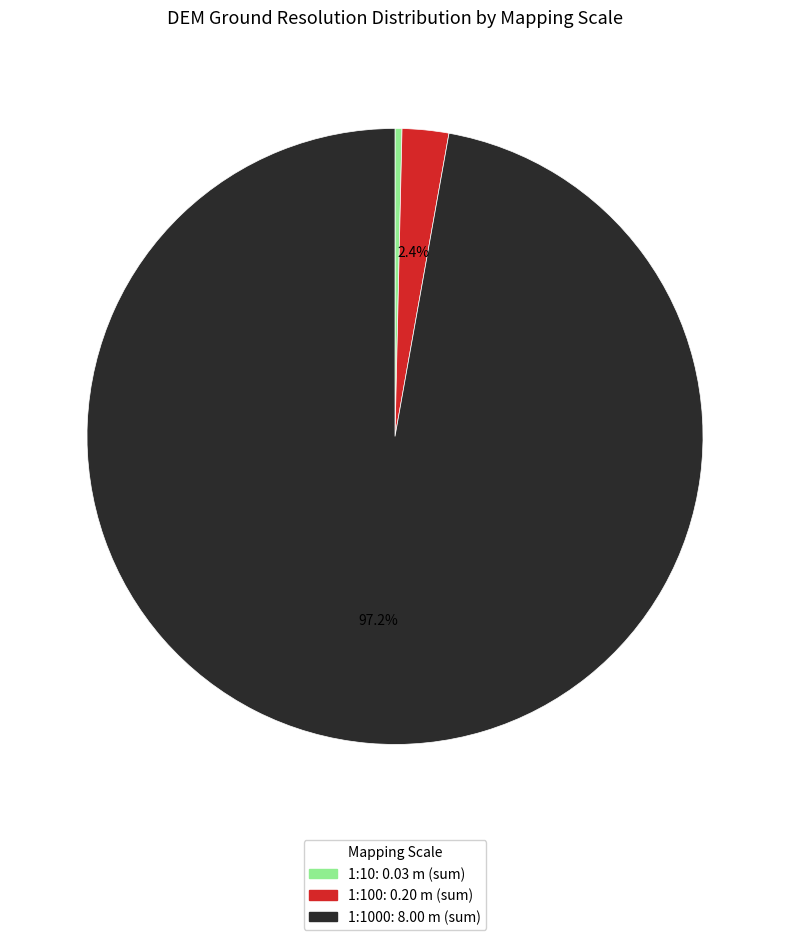

Is there any slice that represents more than half of the pie?

Yes